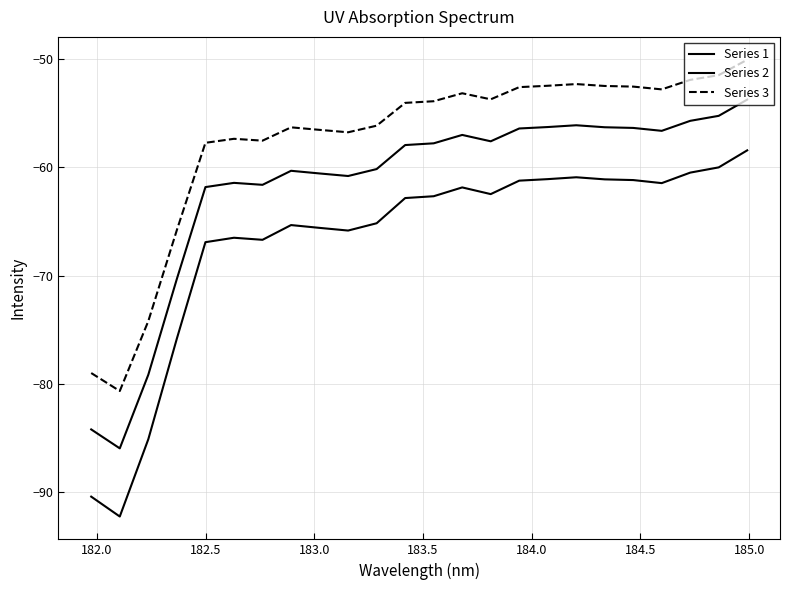

How many lines are shown in the chart?

3